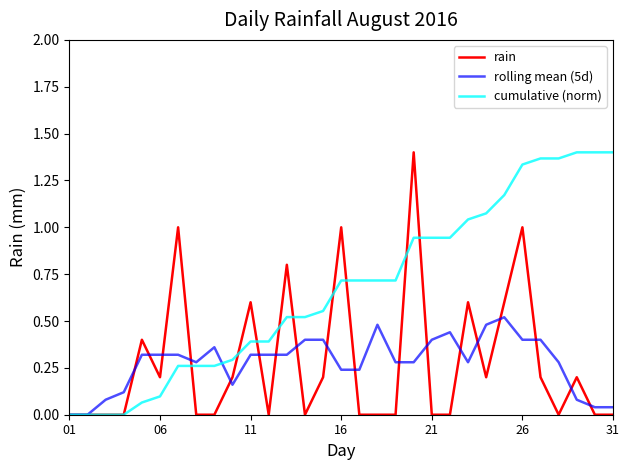

What is the sum of all cumulative (norm) values?

20.9